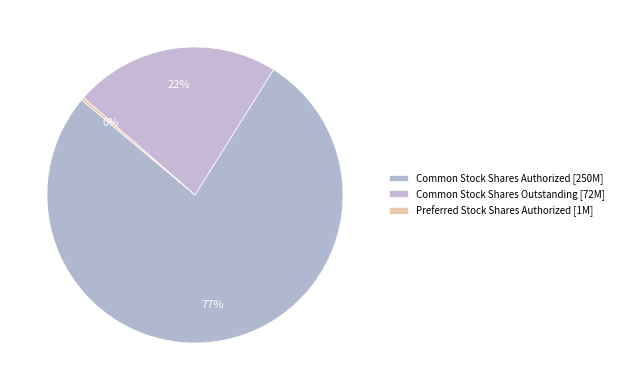

Does any single category account for the majority?

Yes